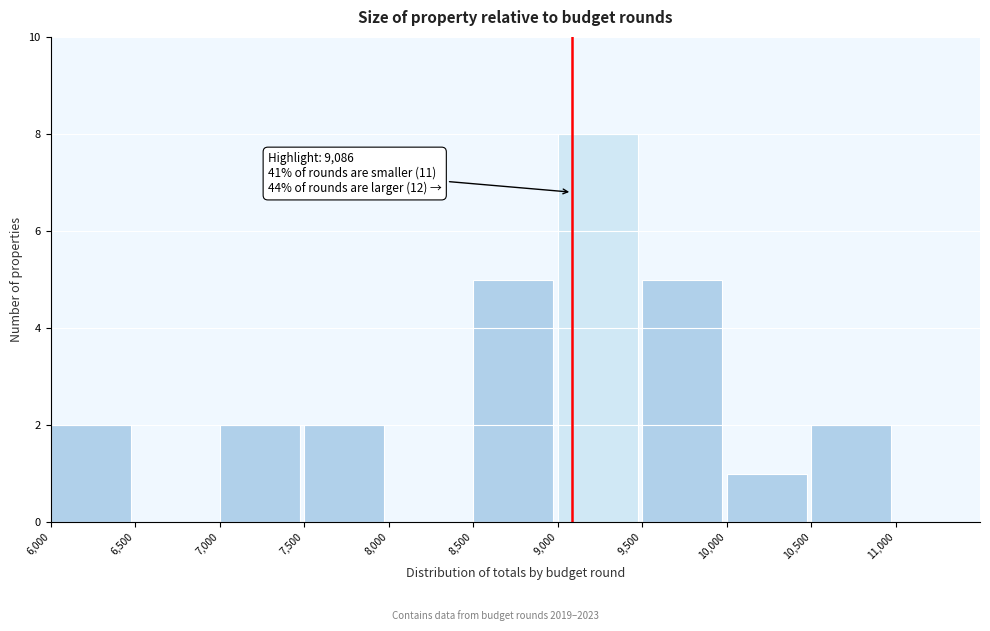

Which range on the x-axis has the tallest bar?

9000 to 9500